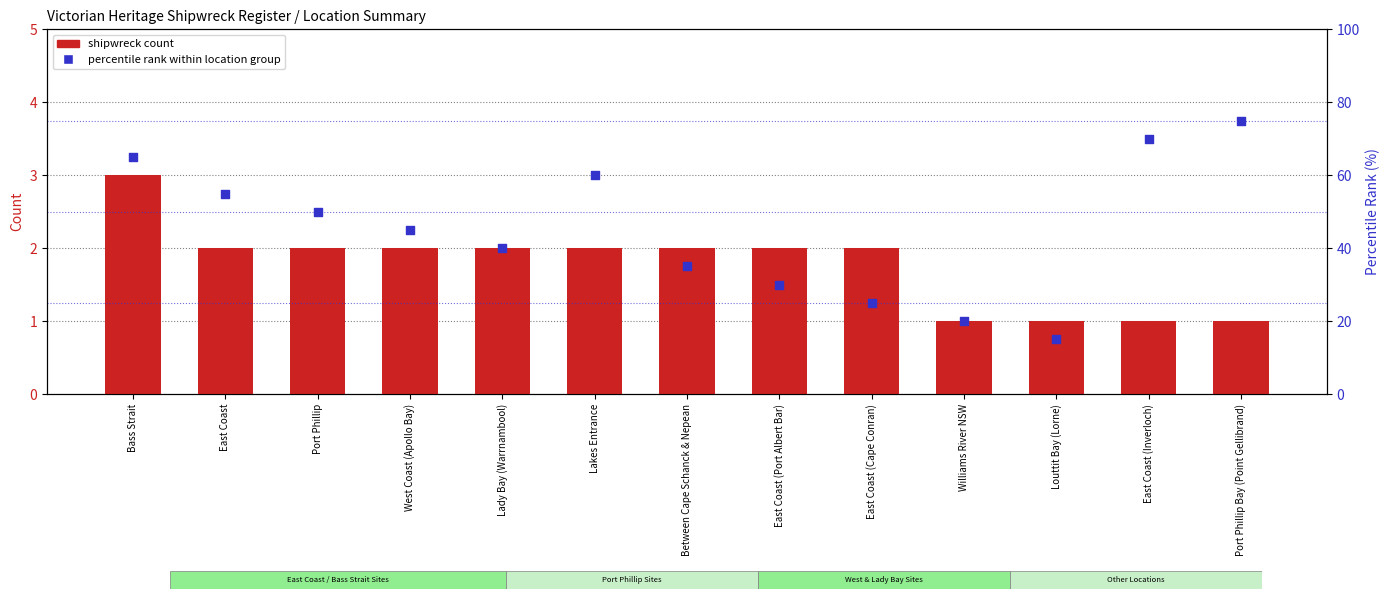

Which series has the largest total across all categories?

percentile rank within location group